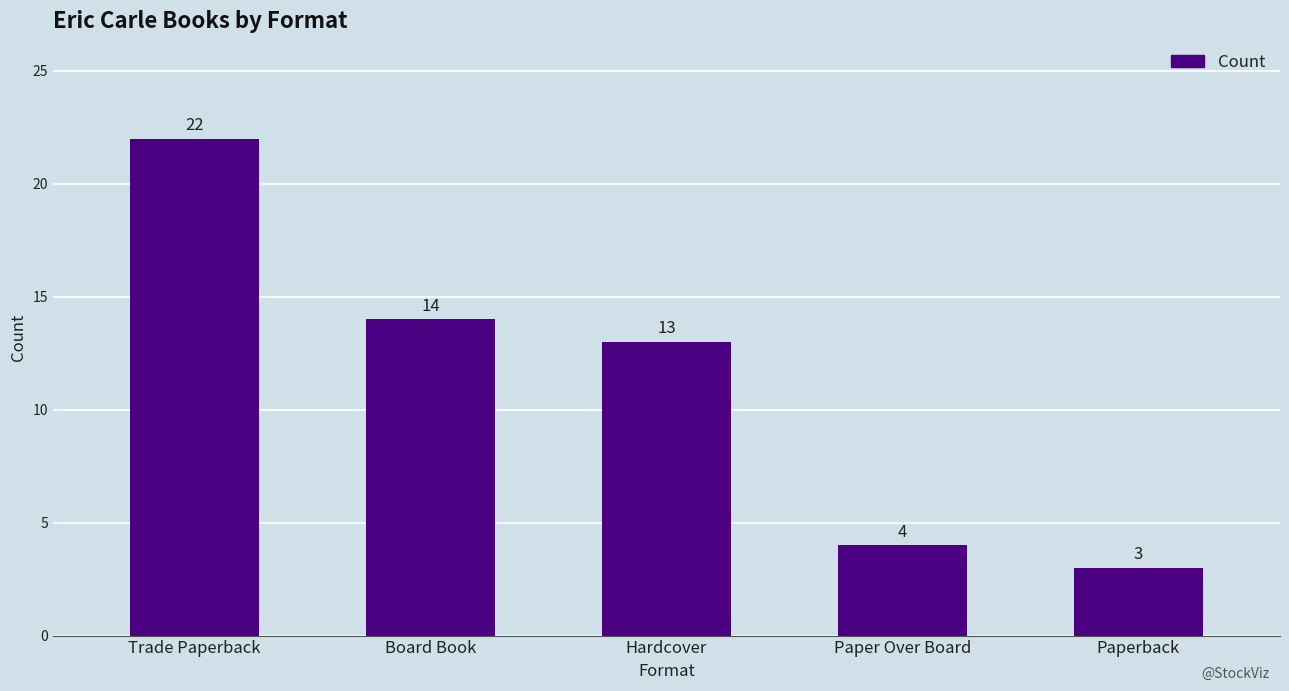

Are the bars horizontal?

No